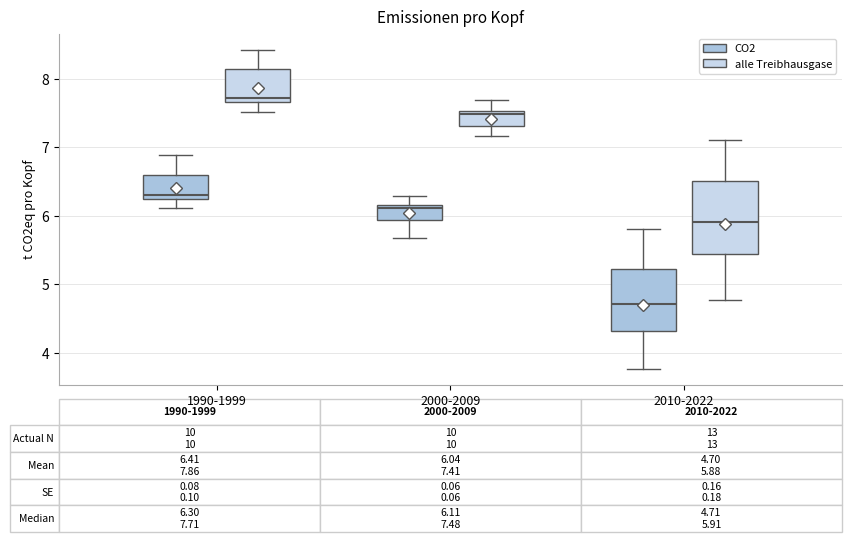

Which box's median line is the highest?

1990-1999 (alle Treibhausgase)